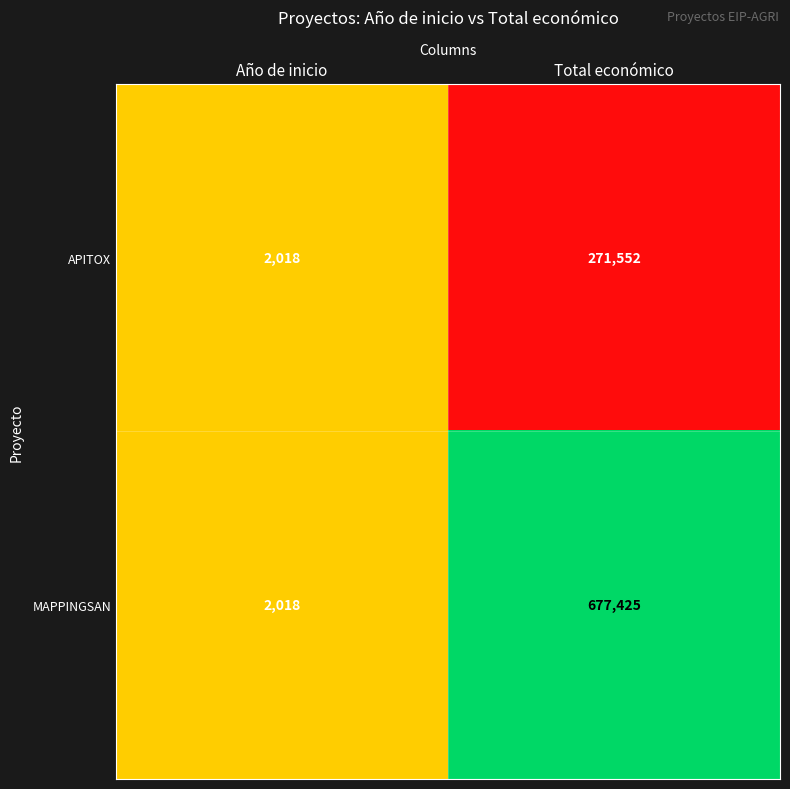

Which series has the largest total across all categories?

MAPPINGSAN